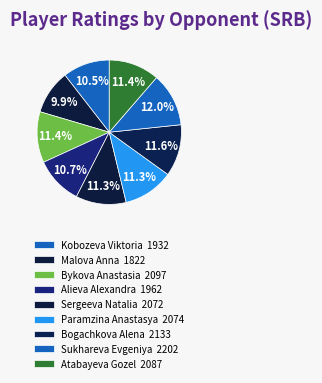

Does any single category account for the majority?

No